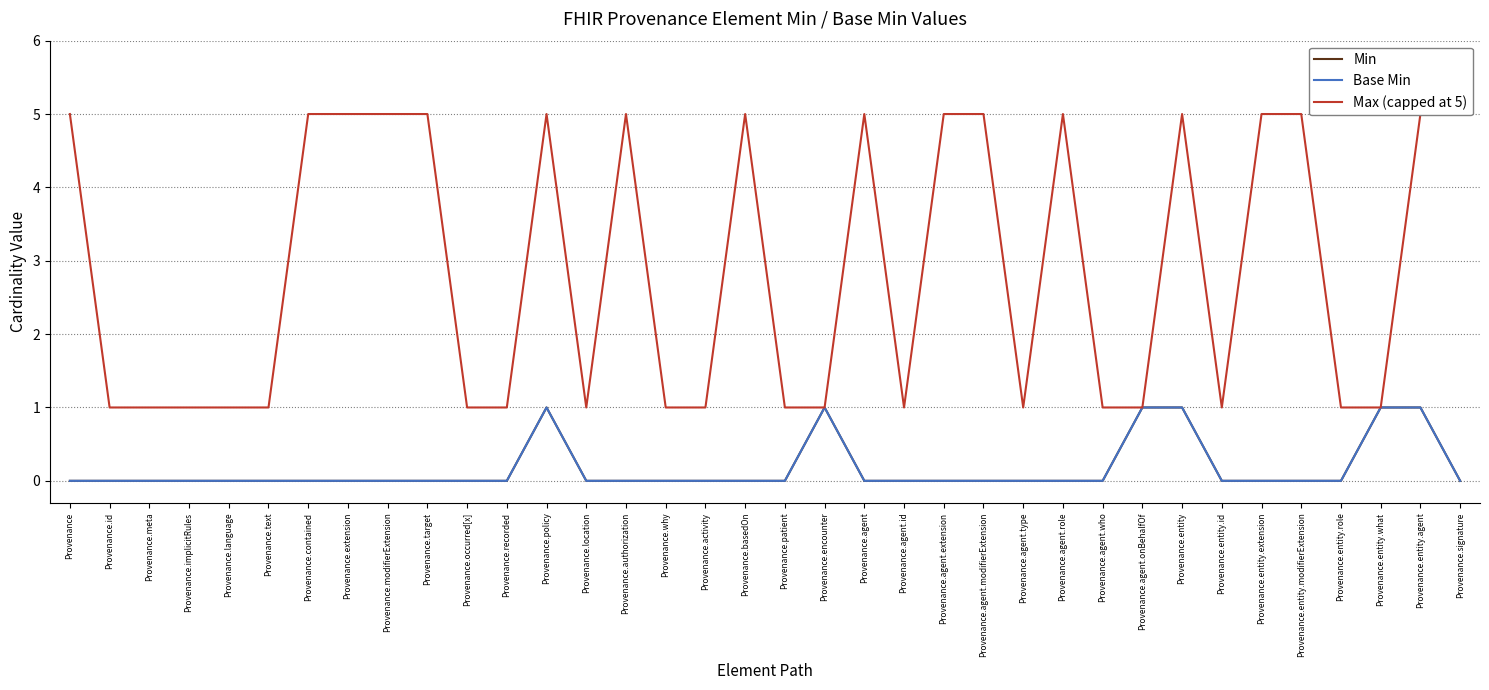

What is the total value across all series at Provenance.implicitRules?

1